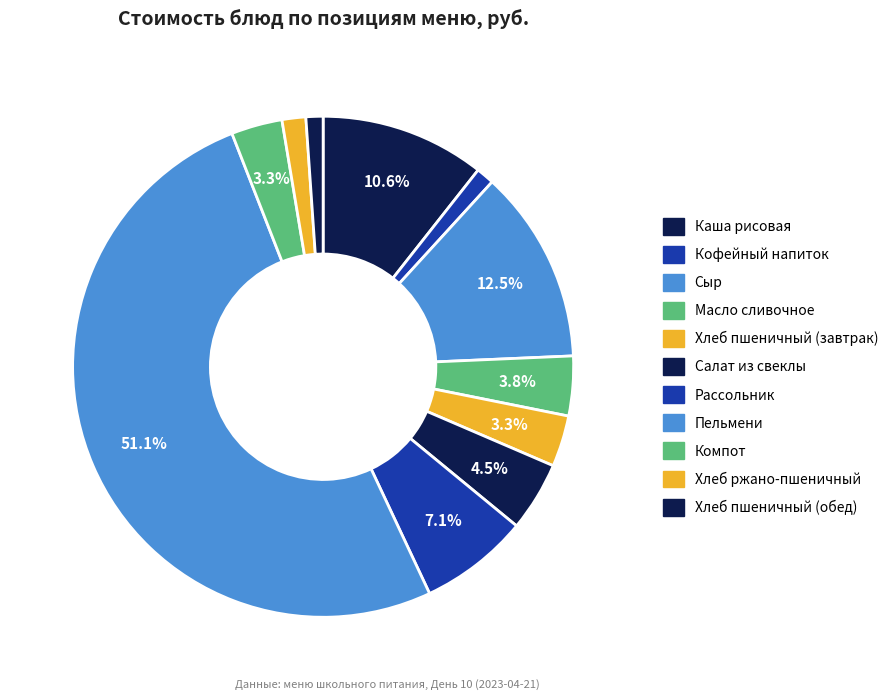

Which has a higher value, Хлеб пшеничный (завтрак) or Салат из свеклы?

Салат из свеклы